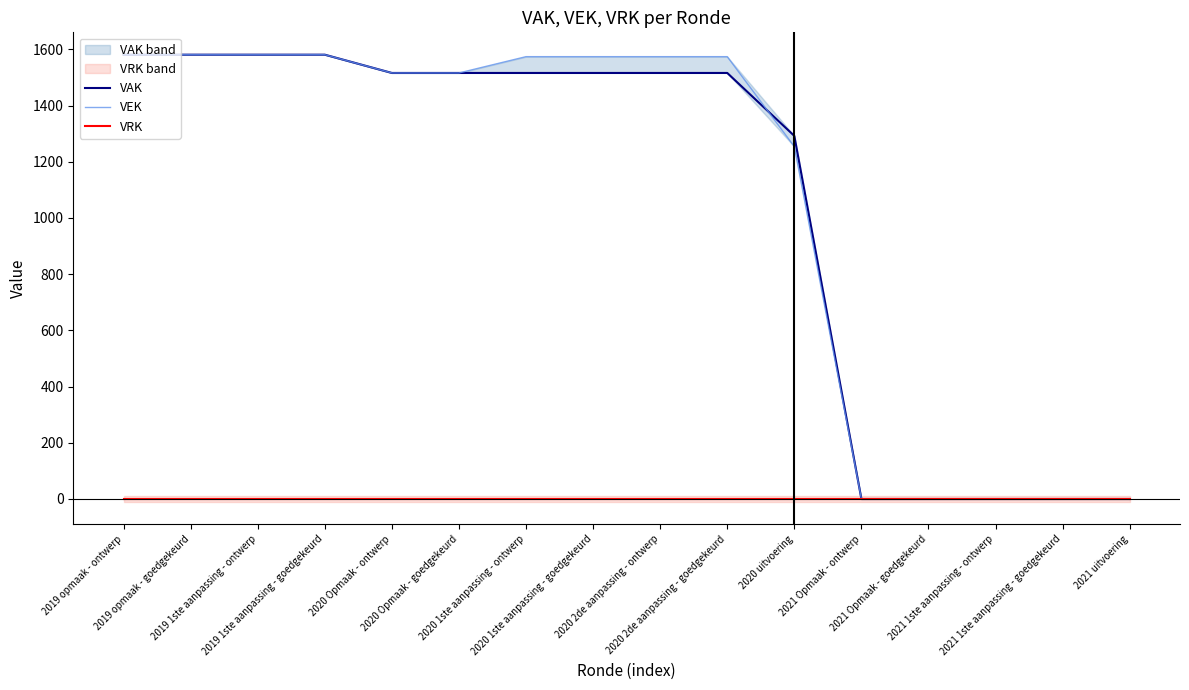

What is the label of the 10th point from the left?

2020 2de aanpassing - goedgekeurd